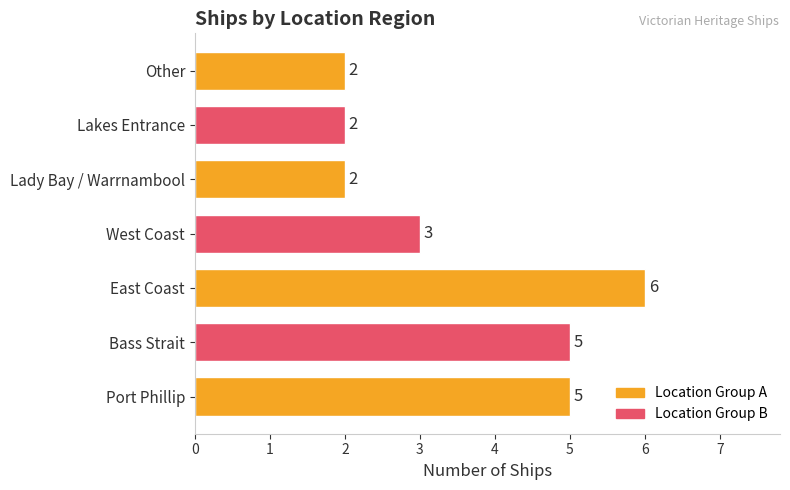

Is it true that the value at East Coast is 9?

False